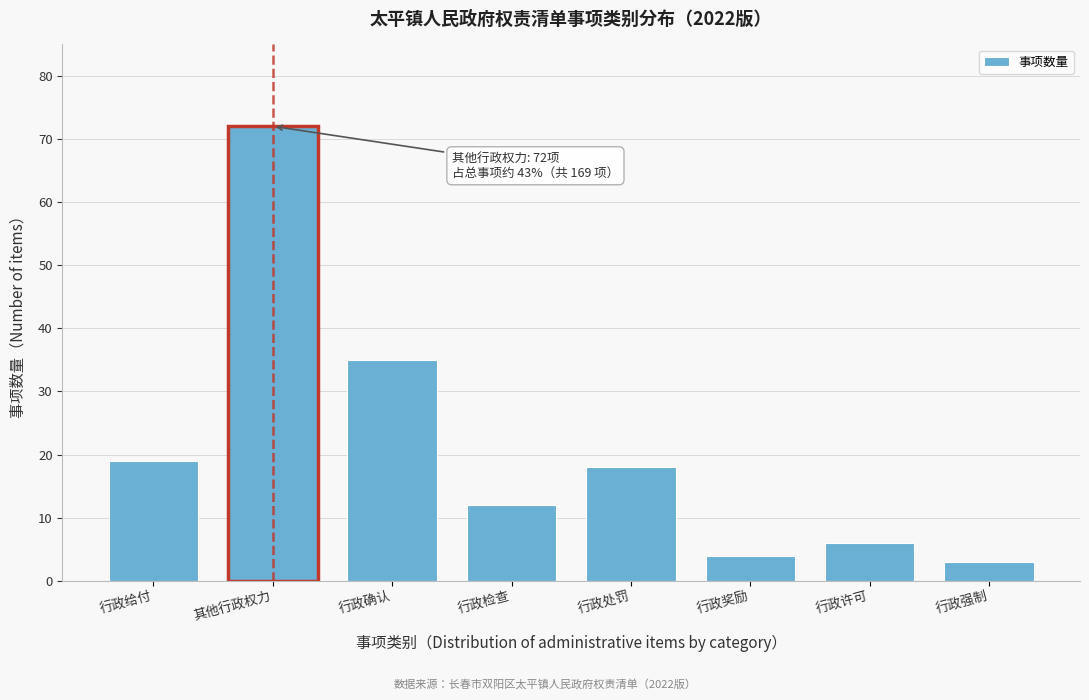

Reading right to left, what are all the values shown in this chart?

行政强制=3	行政许可=6	行政奖励=4	行政处罚=18	行政检查=12	行政确认=35	其他行政权力=72	行政给付=19